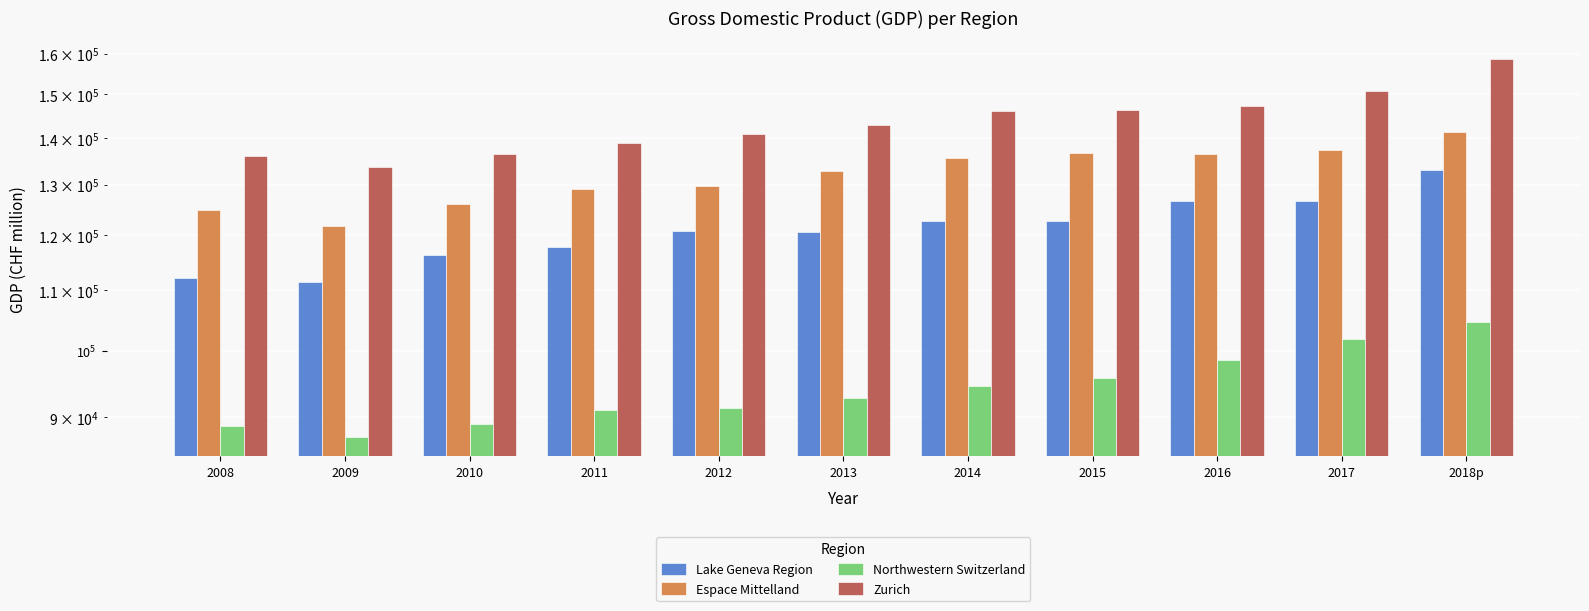

Which series has the largest total across all categories?

Zurich